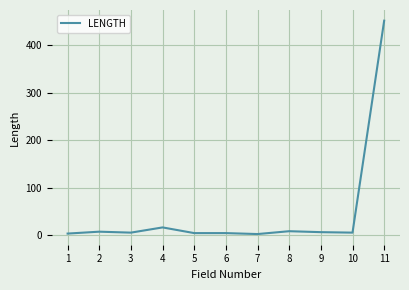

What is the greatest value displayed?

452